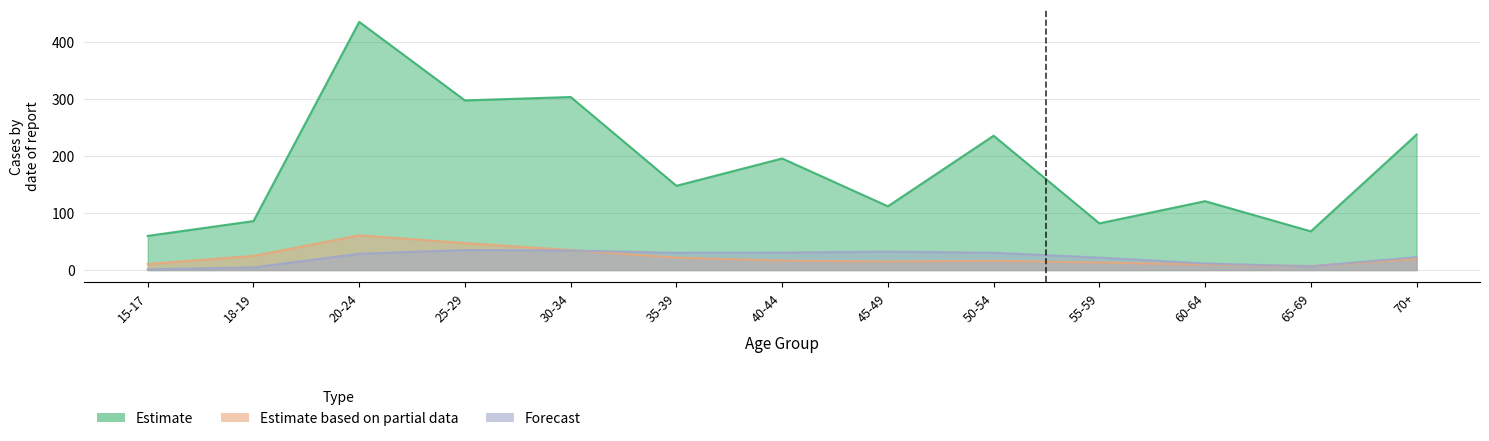

List the labels in order of Estimate value, smallest first.

15-17, 65-69, 55-59, 18-19, 45-49, 60-64, 35-39, 40-44, 50-54, 70+, 25-29, 30-34, 20-24